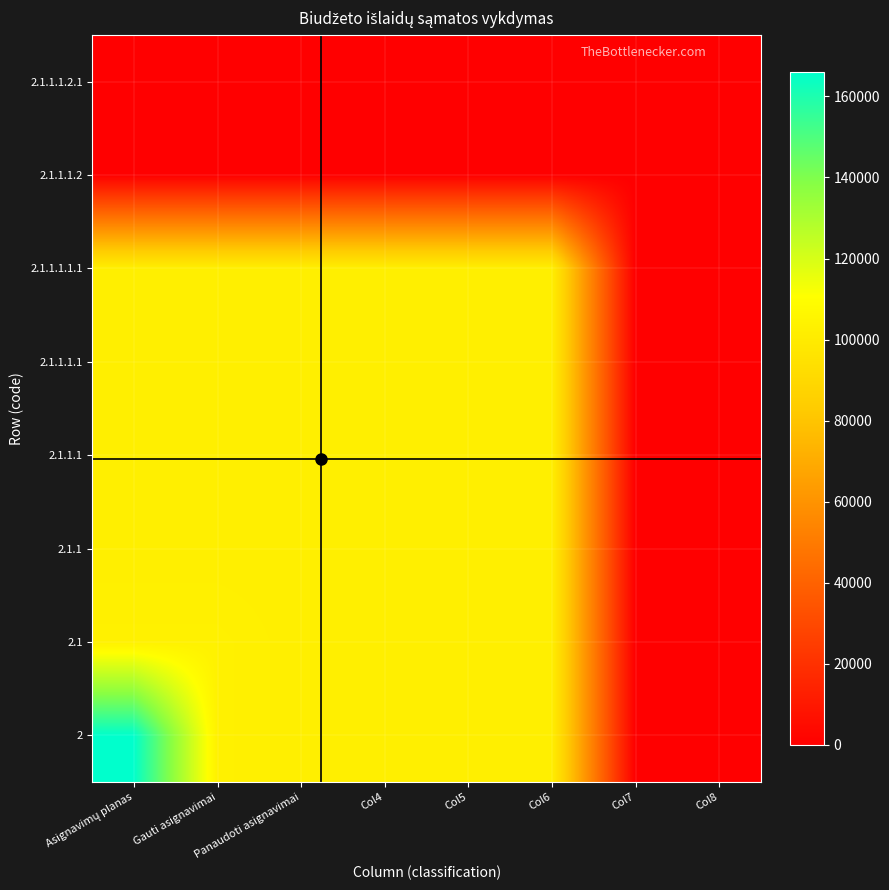

Reading left to right, list all the values displayed in this chart.

2: Asignavimų planas=166000	Gauti asignavimai=103400	Panaudoti asignavimai=101900	Col4=101900	Col5=101900	Col6=101900	Col7=0	Col8=0
2.1: Asignavimų planas=103400	Gauti asignavimai=103400	Panaudoti asignavimai=101900	Col4=101900	Col5=101900	Col6=101900	Col7=0	Col8=0
2.1.1: Asignavimų planas=101900	Gauti asignavimai=101900	Panaudoti asignavimai=101900	Col4=101900	Col5=101900	Col6=101900	Col7=0	Col8=0
2.1.1.1: Asignavimų planas=101900	Gauti asignavimai=101900	Panaudoti asignavimai=101900	Col4=101900	Col5=101900	Col6=101900	Col7=0	Col8=0
2.1.1.1.1: Asignavimų planas=101900	Gauti asignavimai=101900	Panaudoti asignavimai=101900	Col4=101900	Col5=101900	Col6=101900	Col7=0	Col8=0
2.1.1.1.1.1: Asignavimų planas=101900	Gauti asignavimai=101900	Panaudoti asignavimai=101900	Col4=101900	Col5=101900	Col6=101900	Col7=0	Col8=0
2.1.1.1.2: Asignavimų planas=0	Gauti asignavimai=0	Panaudoti asignavimai=0	Col4=0	Col5=0	Col6=0	Col7=0	Col8=0
2.1.1.1.2.1: Asignavimų planas=0	Gauti asignavimai=0	Panaudoti asignavimai=0	Col4=0	Col5=0	Col6=0	Col7=0	Col8=0